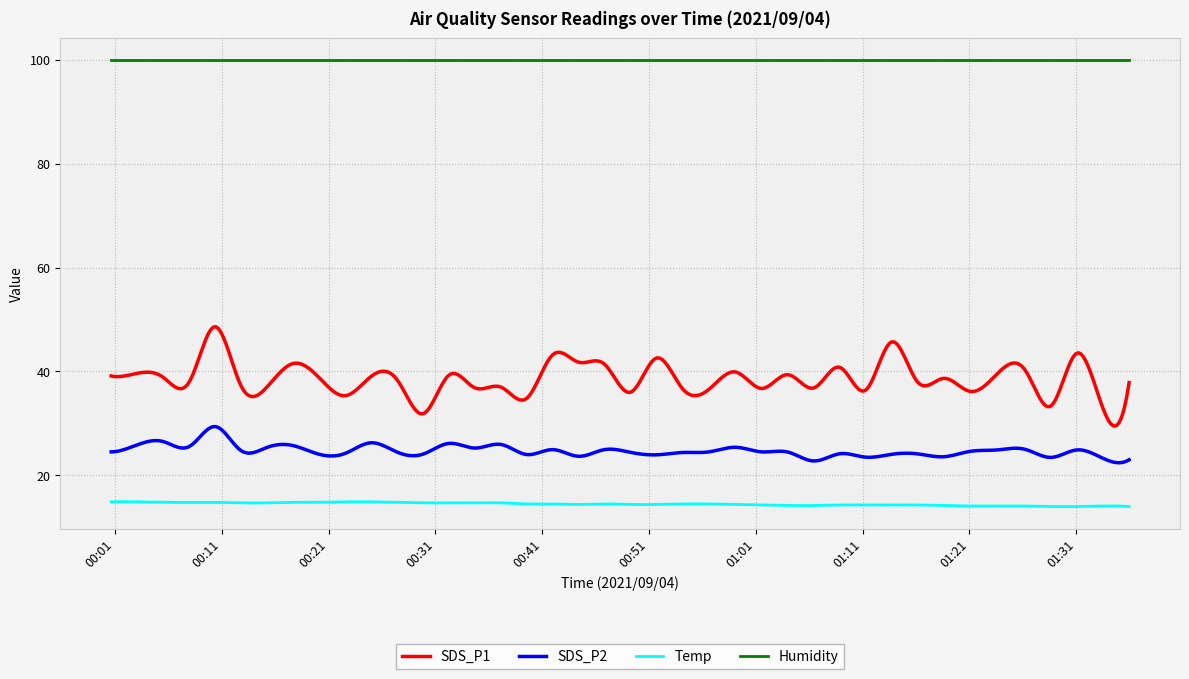

True or false: Temp and SDS_P2 cross at least once.

False